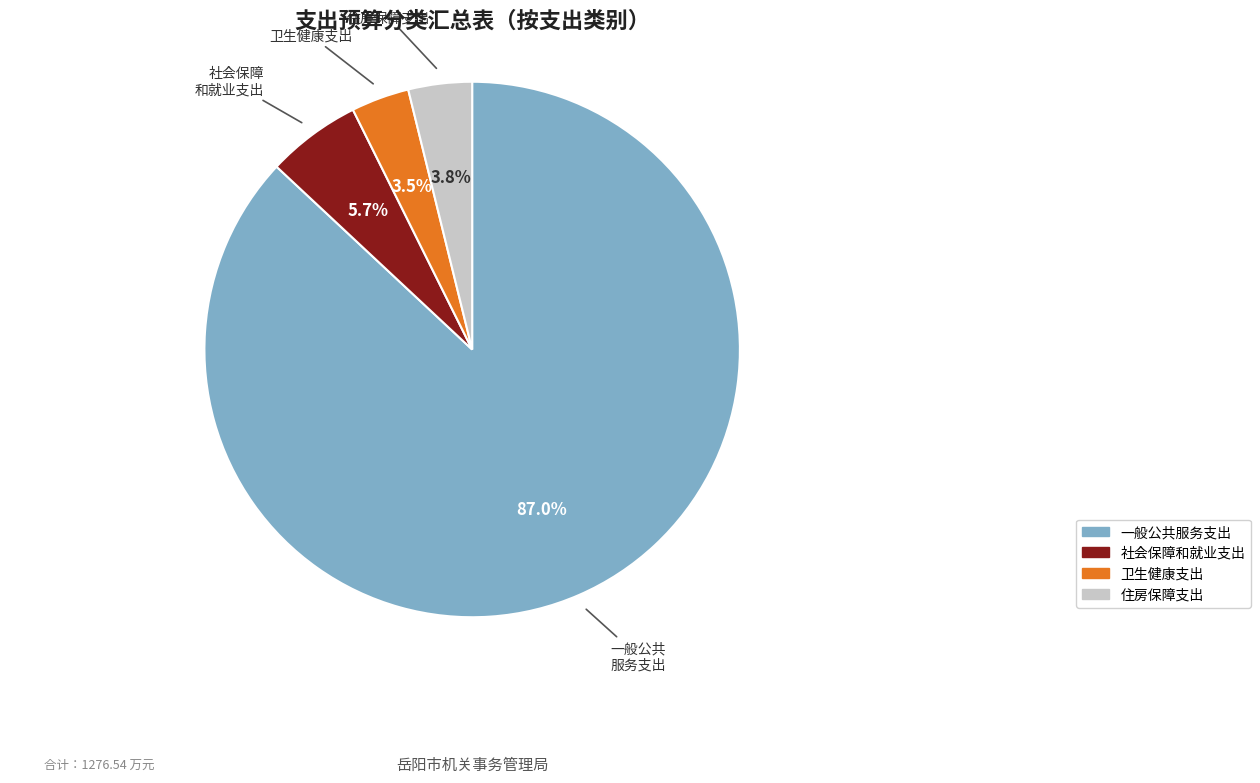

What percentage do 住房保障支出 and 卫生健康支出 together represent?

7.3%